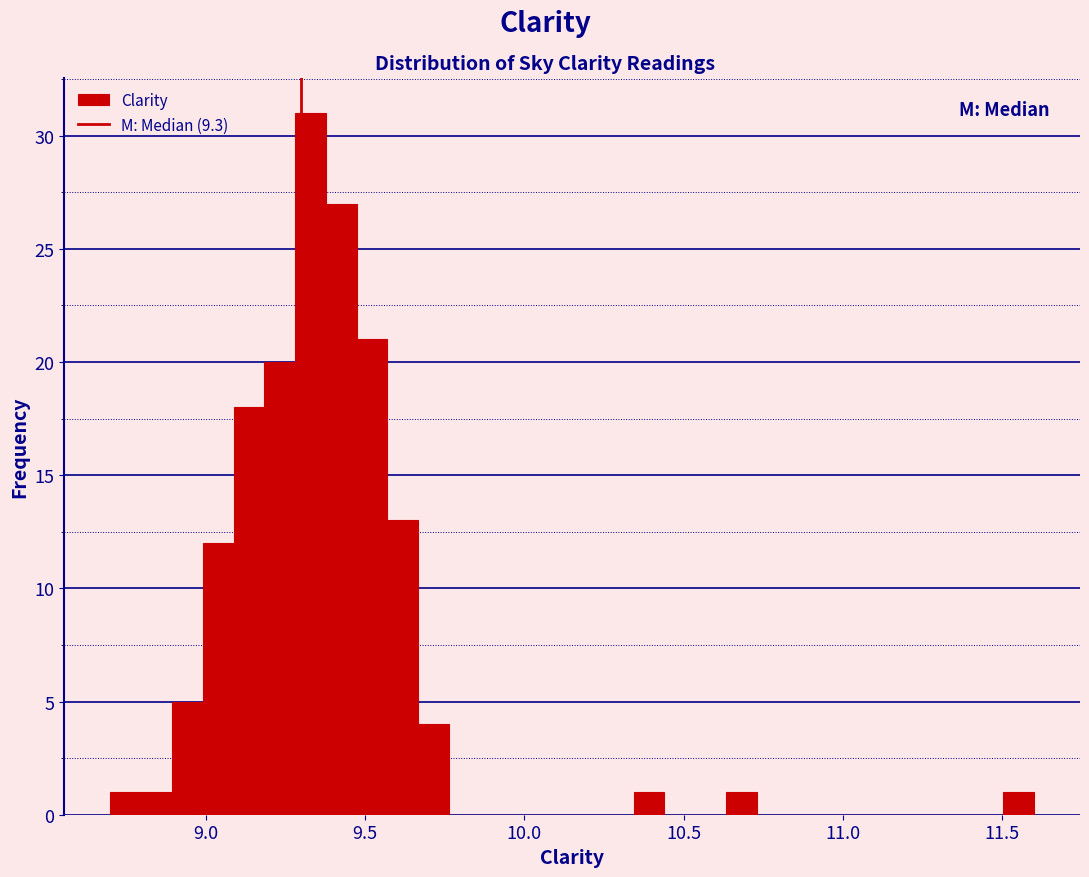

Around what value on the x-axis is the tallest bar? Give the approximate position of its centre, as read against the axis.

9.35